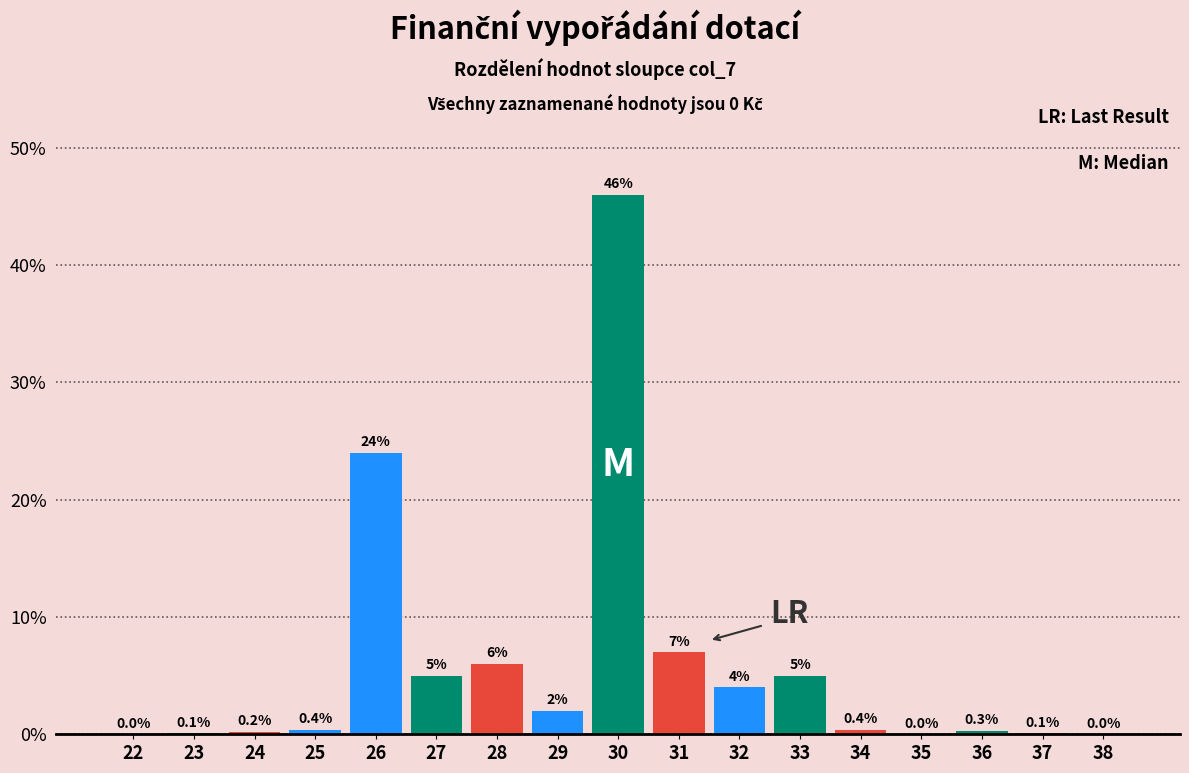

Reading left to right, list all the values displayed in this chart.

22=0.0	23=0.1	24=0.2	25=0.4	26=24.0	27=5.0	28=6.0	29=2.0	30=46.0	31=7.0	32=4.0	33=5.0	34=0.4	35=0.0	36=0.3	37=0.1	38=0.0